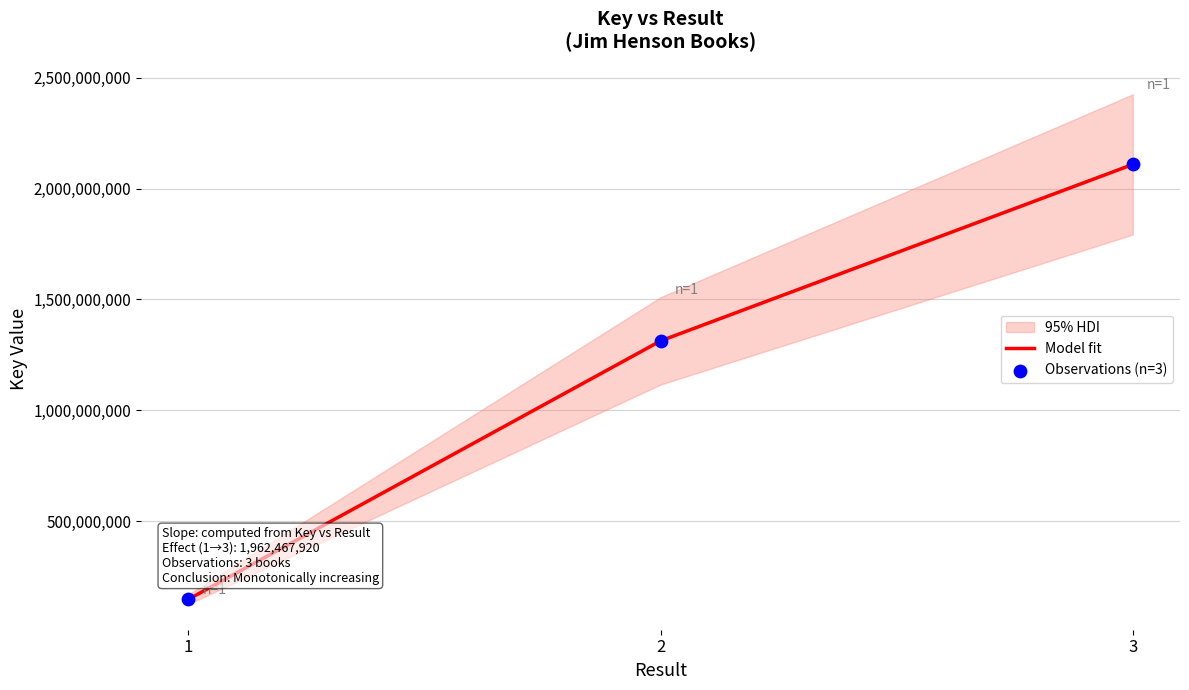

What is the total value across all series at 1?

292639236